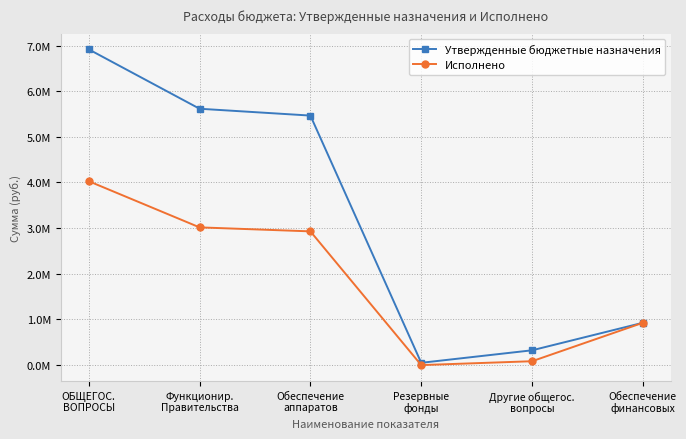

Where does the Утвержденные бюджетные назначения series first go above 5465654?

ОБЩЕГОС.
ВОПРОСЫ